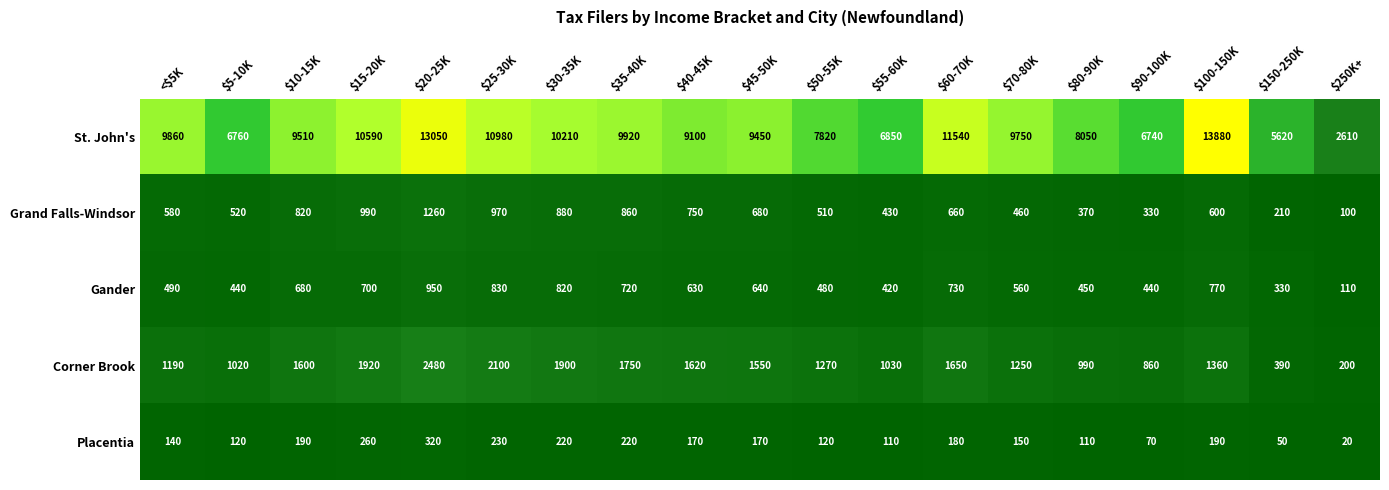

Which series has the largest total across all categories?

St. John's